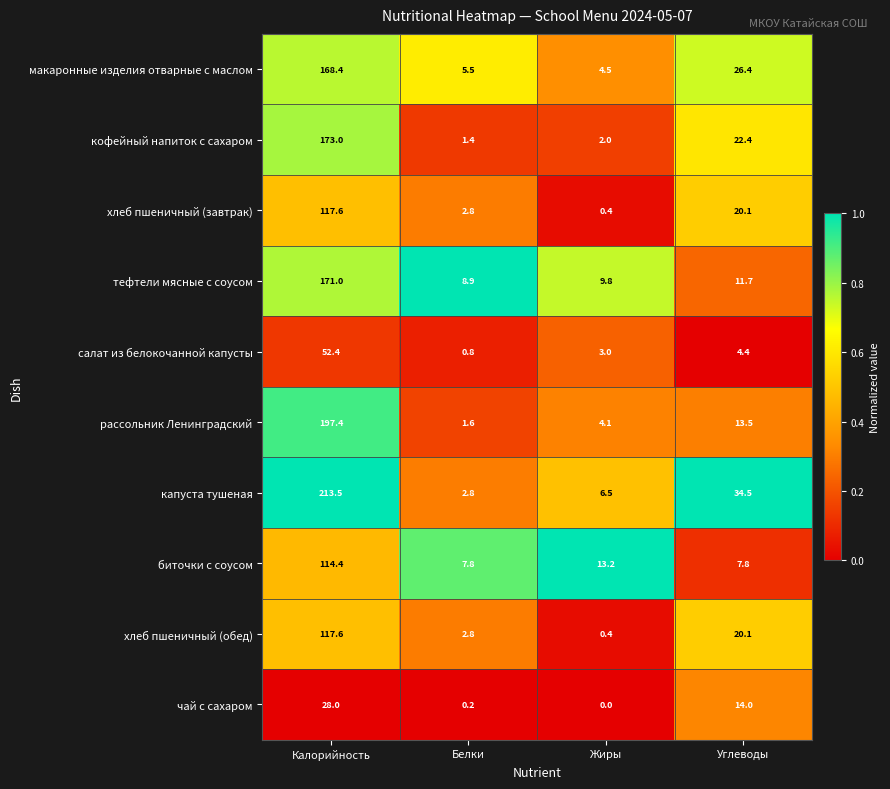

Which label corresponds to the largest value in the chart?

Калорийность